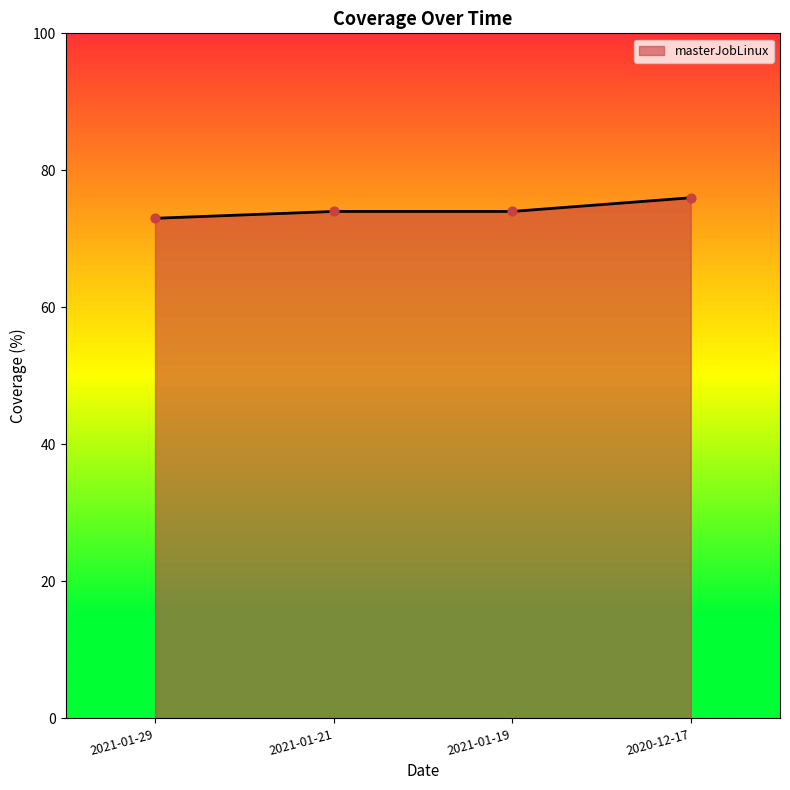

What is the change in value from 2021-01-29 to 2021-01-19?

+1